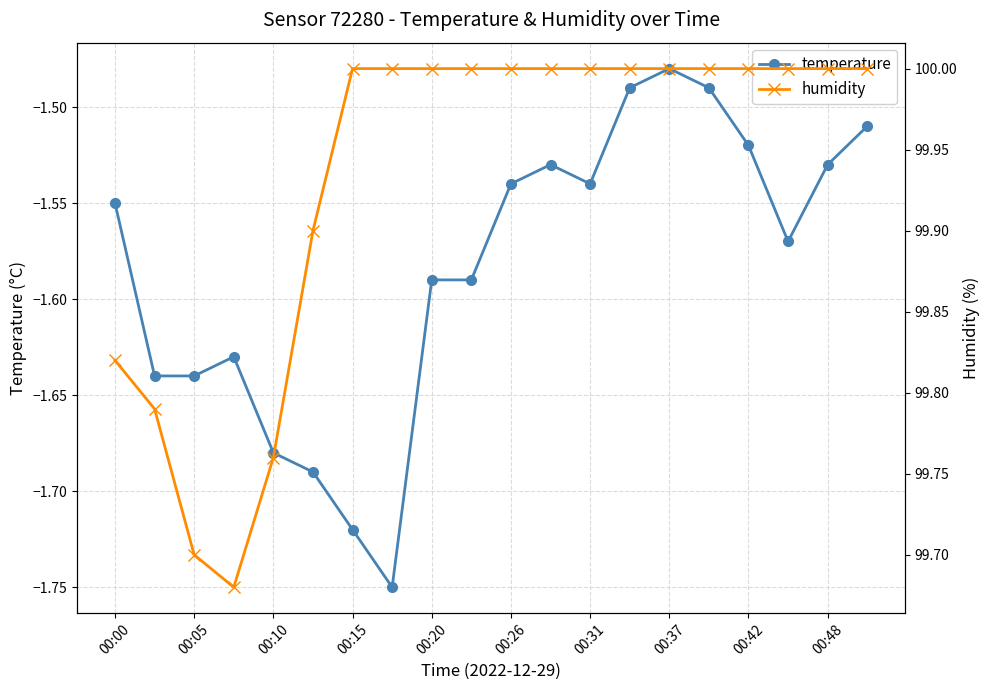

Reading left to right, extract all data points from this chart.

temperature: -1.6	-1.6	-1.6	-1.6	-1.7	-1.7	-1.7	-1.8	-1.6	-1.6	-1.5	-1.5	-1.5	-1.5	-1.5	-1.5	-1.5	-1.6	-1.5	-1.5
humidity: 99.8	99.8	99.7	99.7	99.8	99.9	100.0	100.0	100.0	100.0	100.0	100.0	100.0	100.0	100.0	100.0	100.0	100.0	100.0	100.0